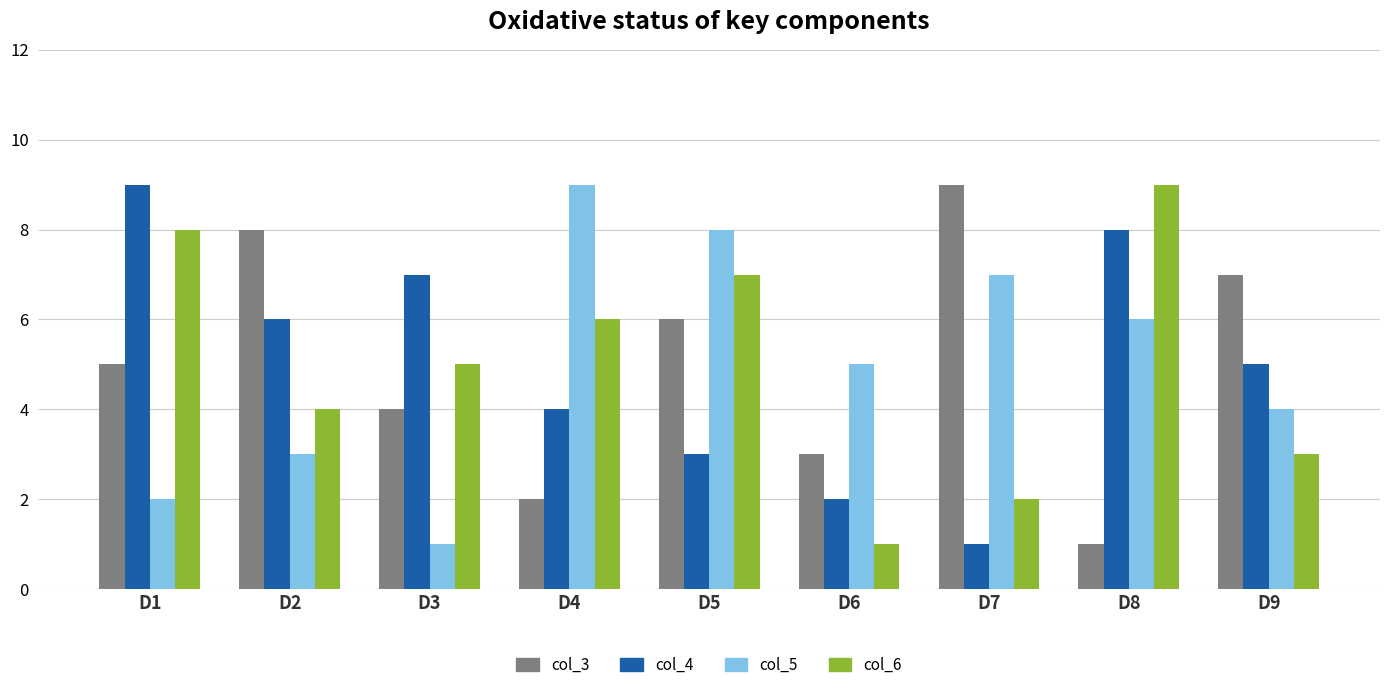

How many bars are there in each group?

4